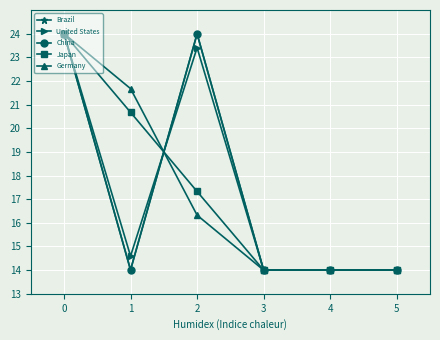

Does the chart display data point markers on the line(s)?

Yes